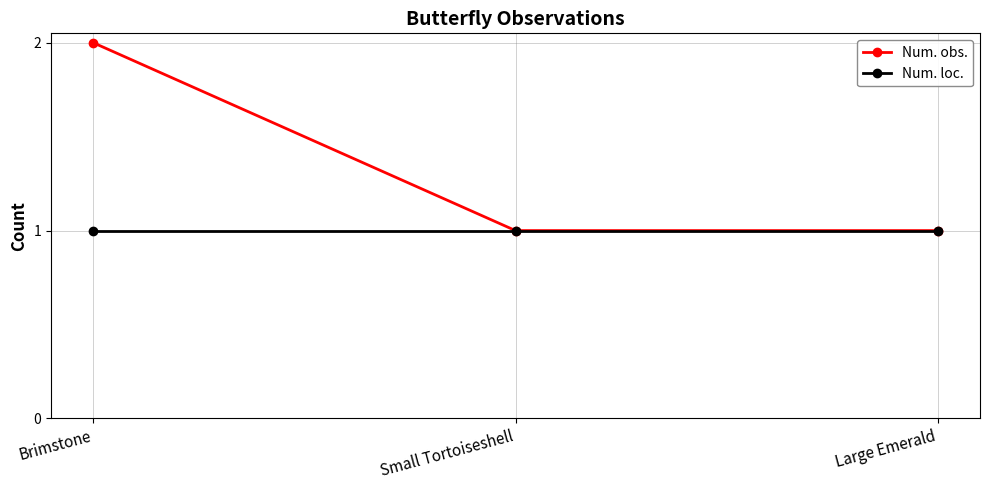

What is the approximate value of Num. obs. at Brimstone?

2